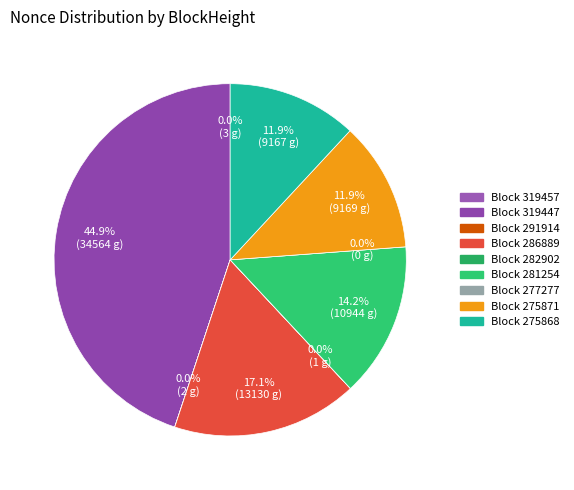

Does any single category account for the majority?

No